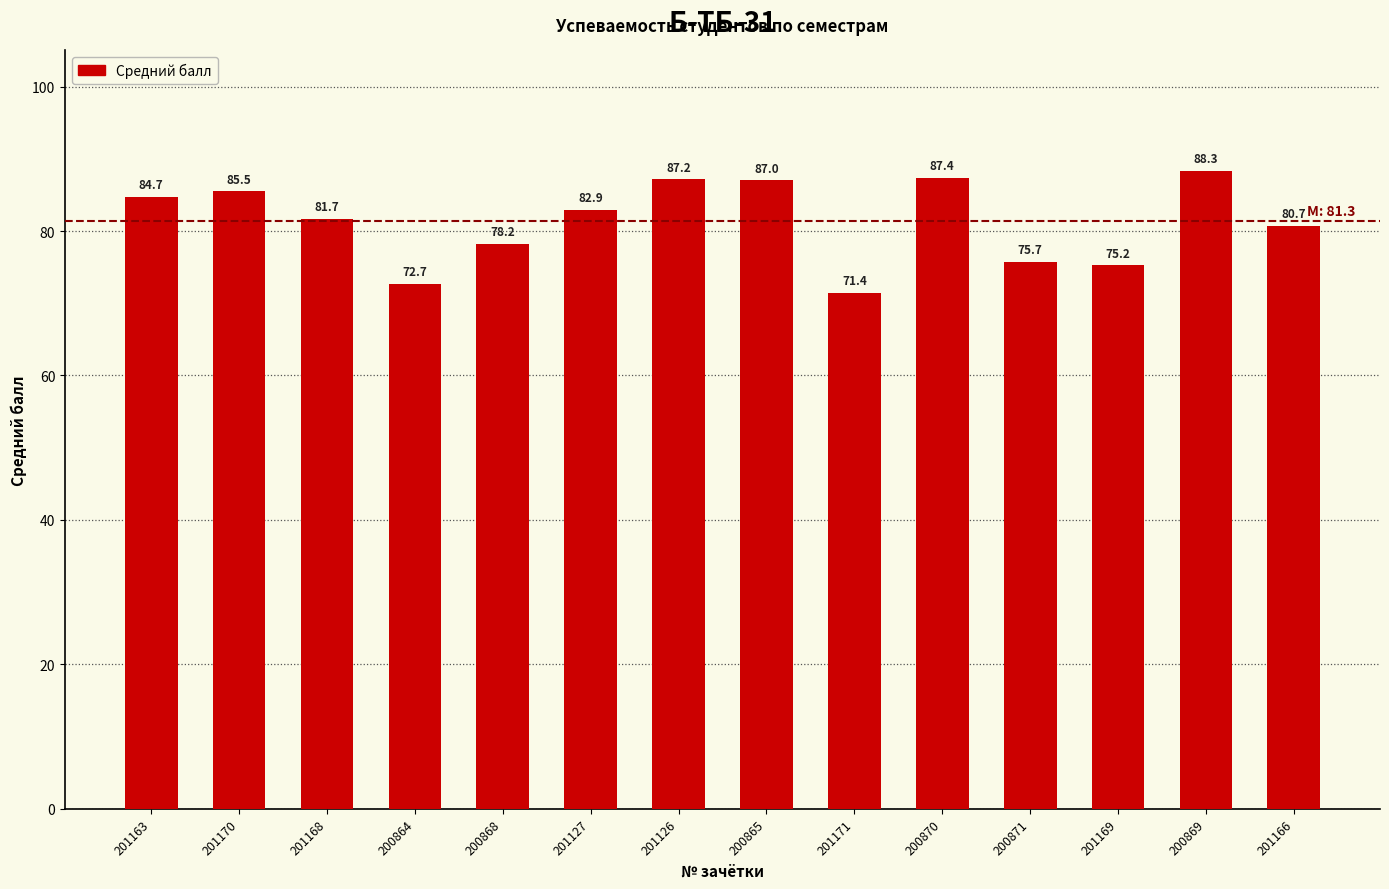

What is the minimum value shown in the chart?

71.4